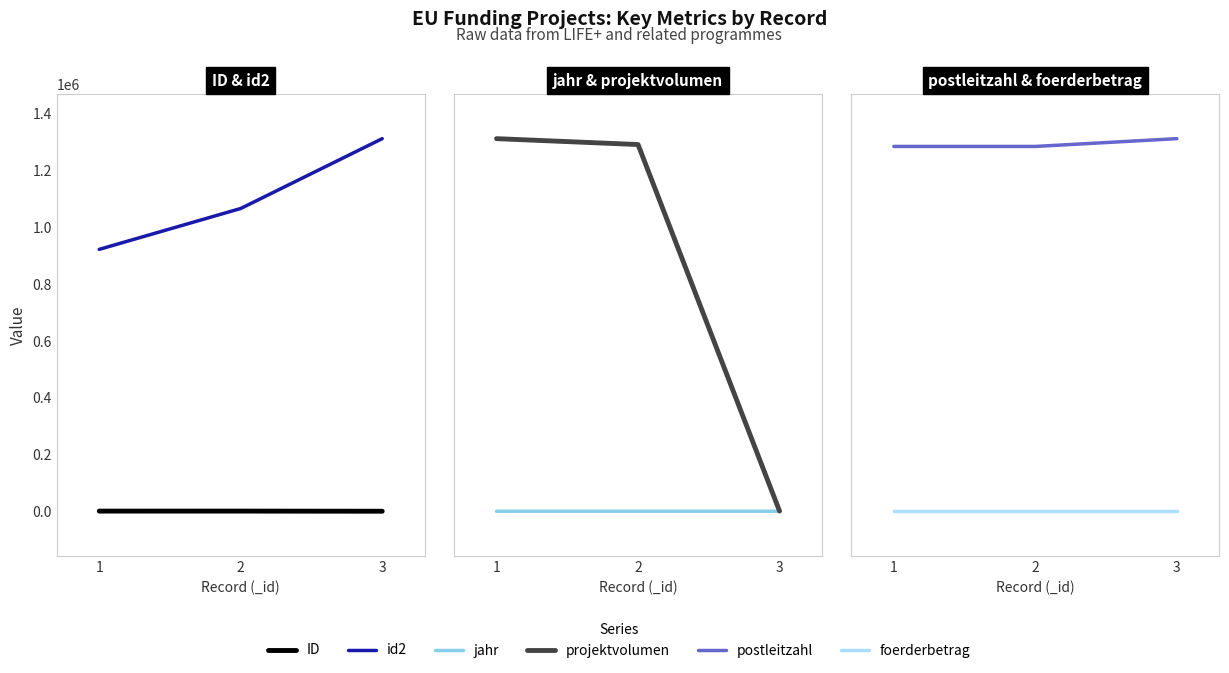

Is this an area chart (filled region under the line)?

No